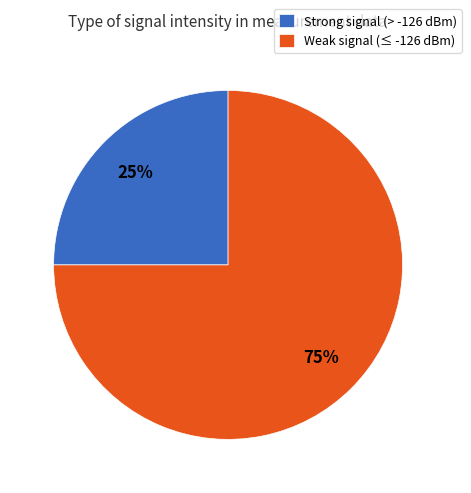

Which has a higher value, Weak signal (≤ -126 dBm) or Strong signal (> -126 dBm)?

Weak signal (≤ -126 dBm)